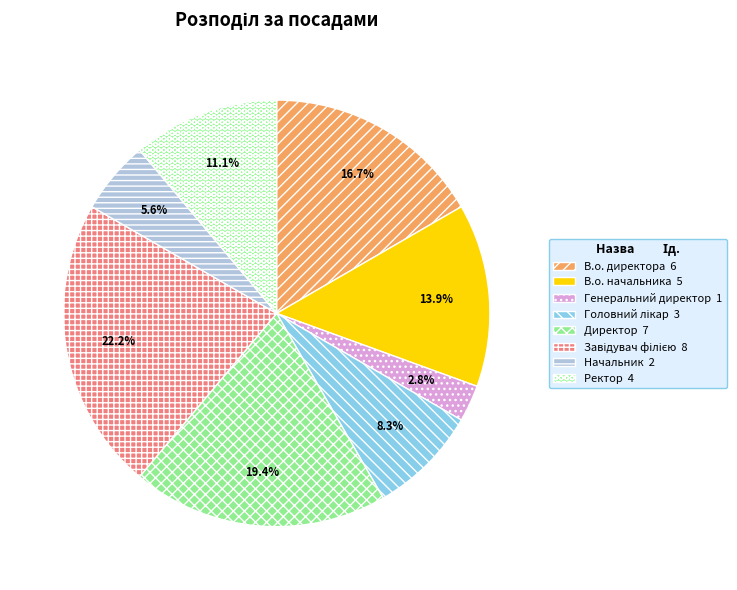

To the nearest percent, what is the combined percentage of Головний лікар and В.о. директора?

25%